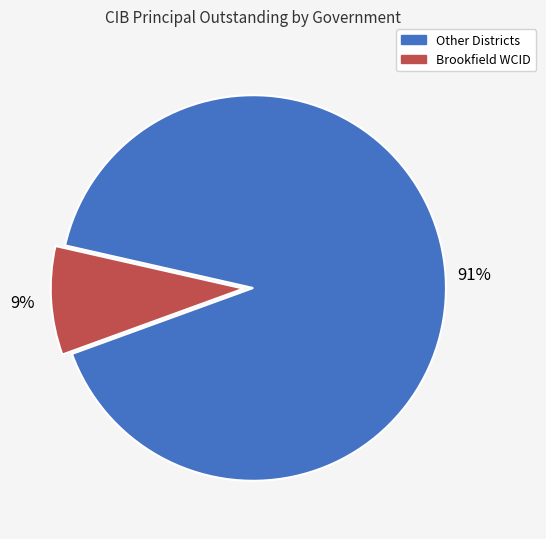

Does any single category account for the majority?

Yes